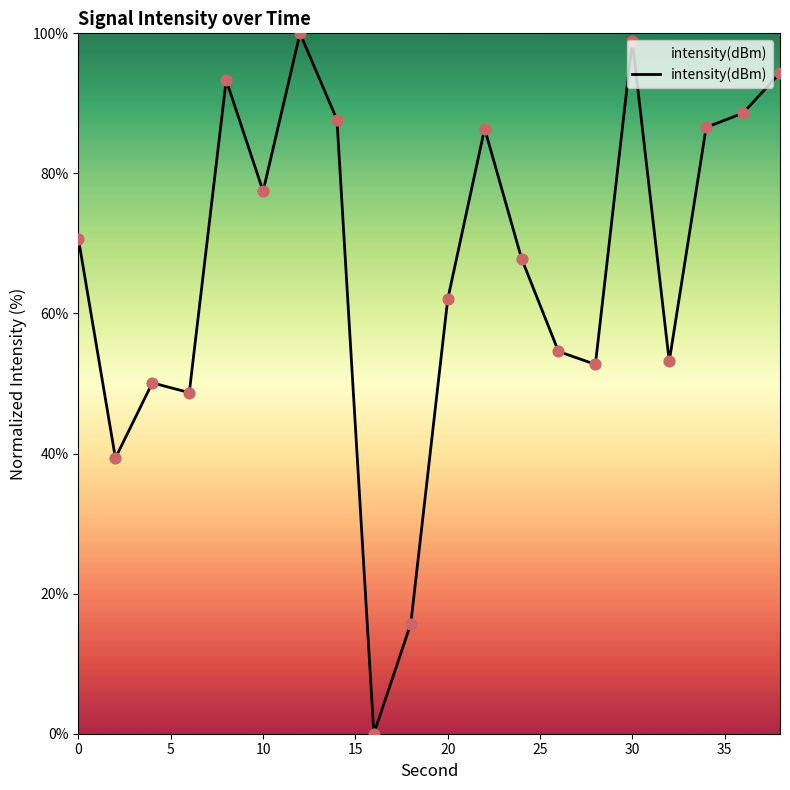

What is the maximum value shown in the chart?

100.0